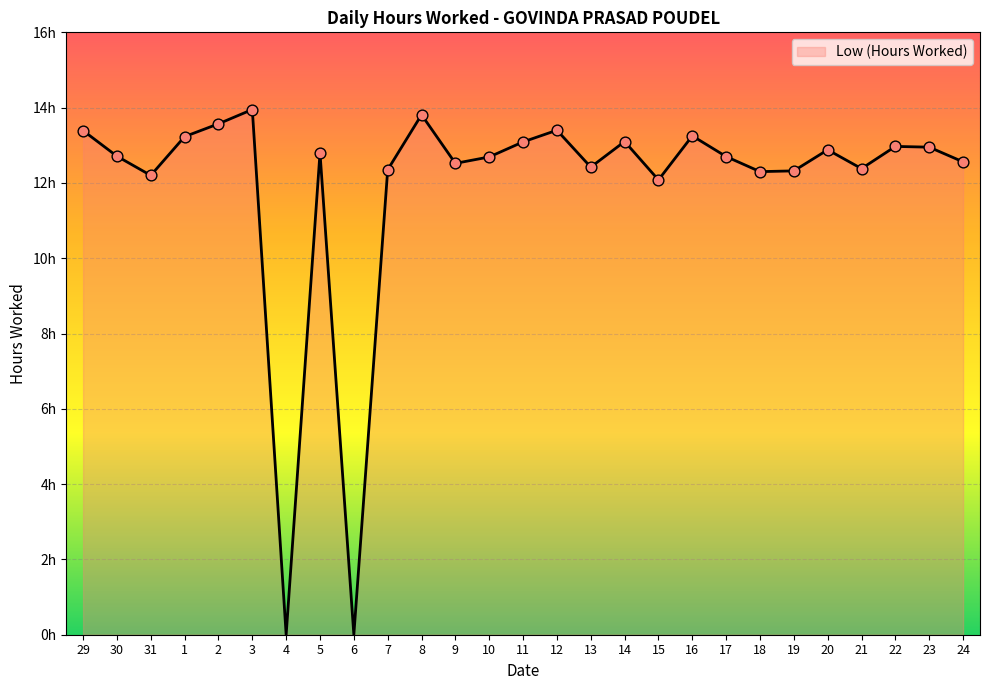

What is the change in value from 29 to 6?

-13.4